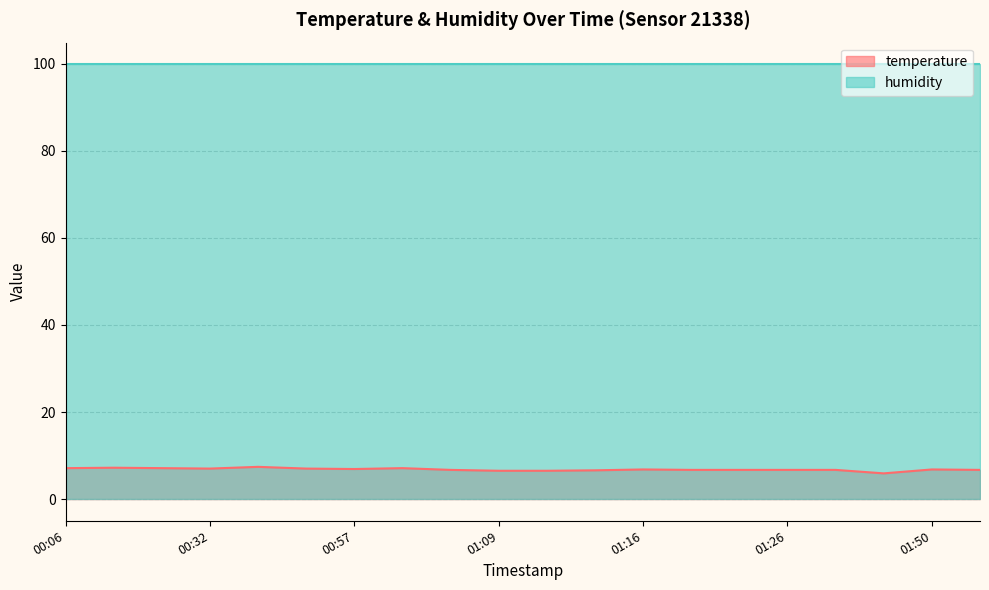

What position from the right is 01:26?

5